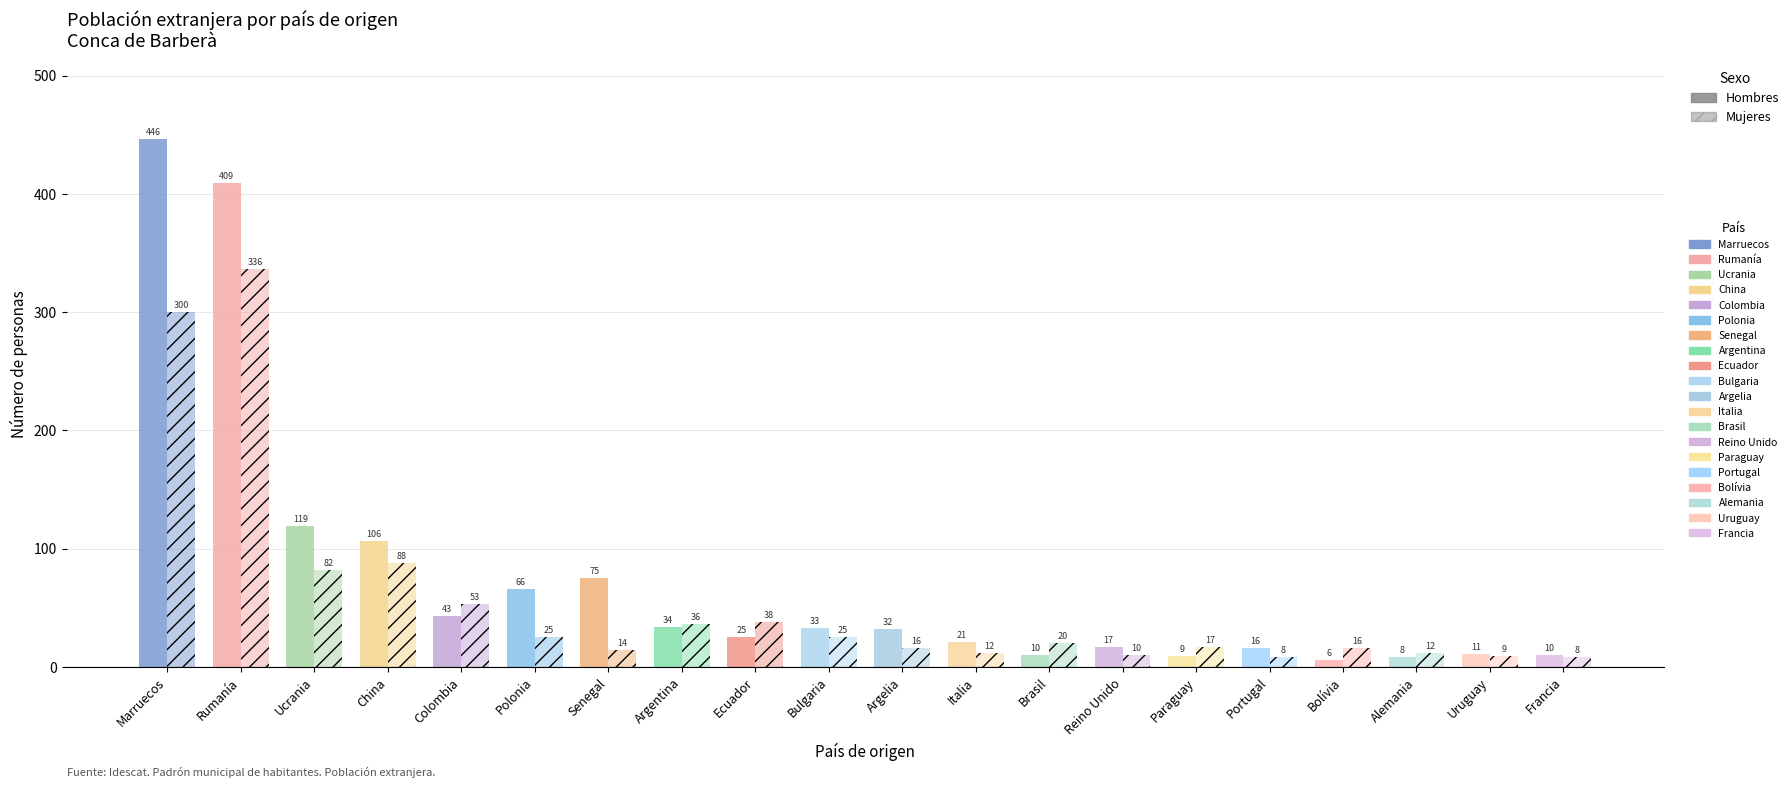

What is the difference between the maximum and minimum values in the Mujeres series?

328